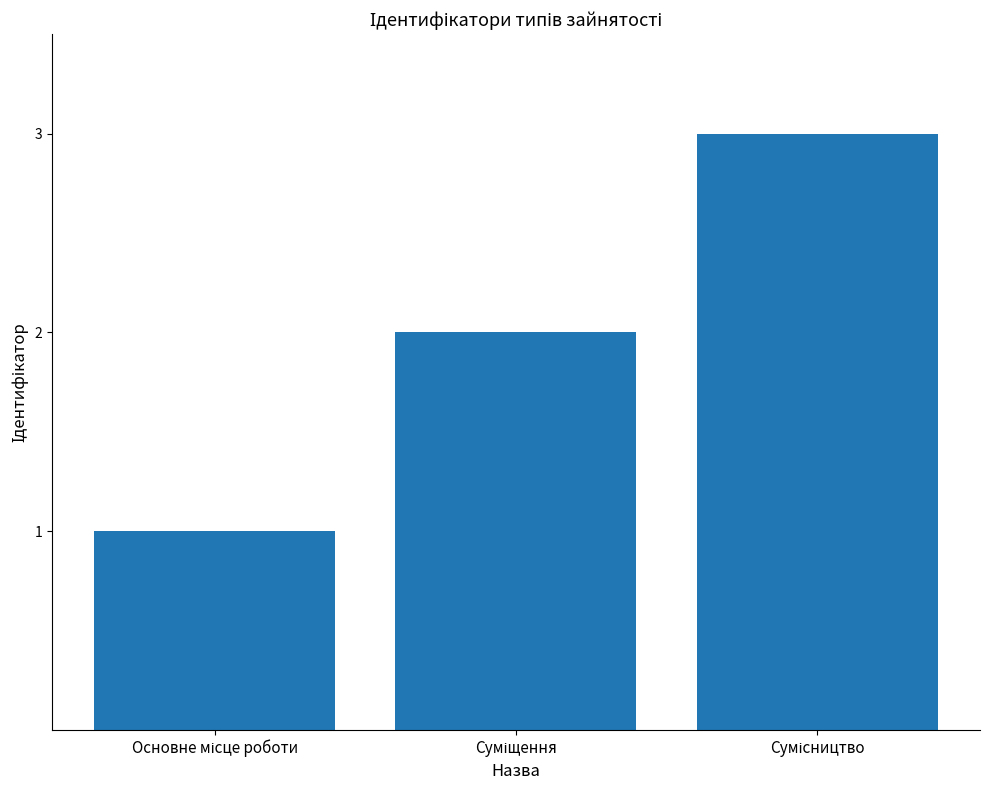

What is the sum of all values?

6